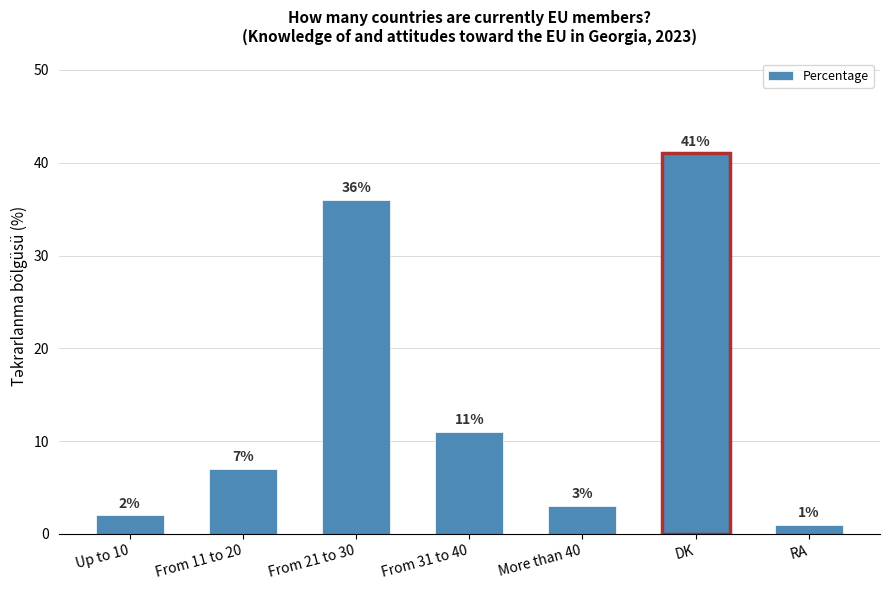

What is the average value?

14